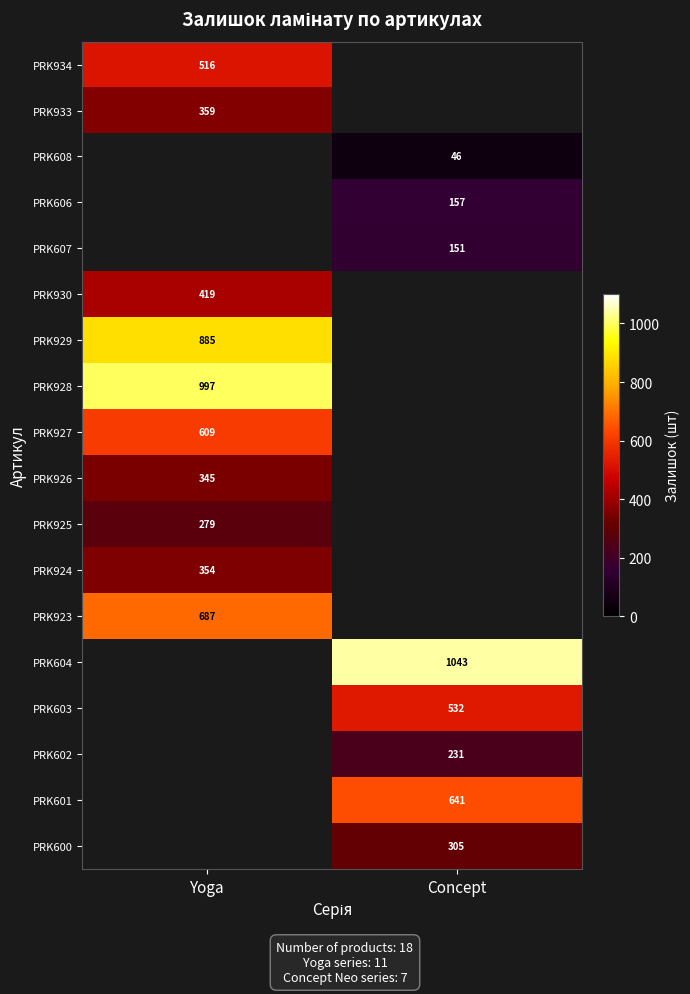

Is it true that PRK926 equals 345 at Yoga?

True